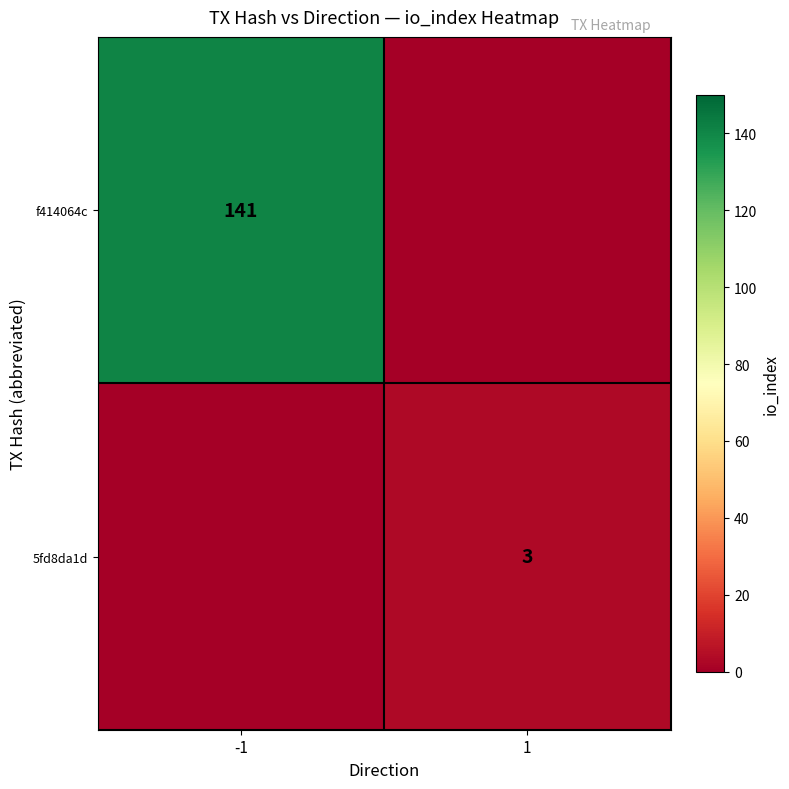

Is it true that 5fd8da1d equals 5 at 1?

False